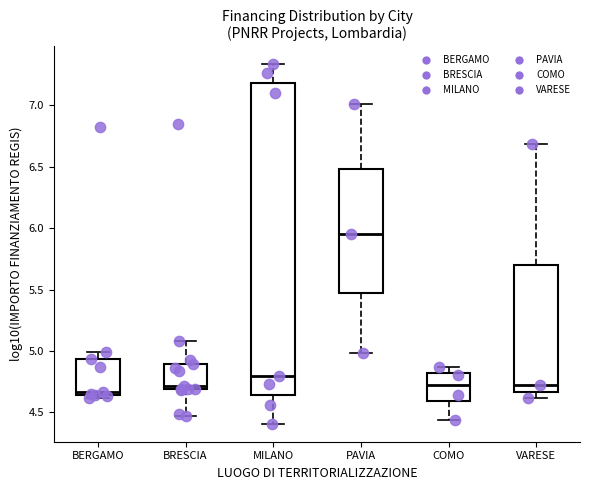

Where does the median line of the box for COMO sit on the y-axis? The values are not printed on the chart, so give them approximately, as read against the axis.

4.70